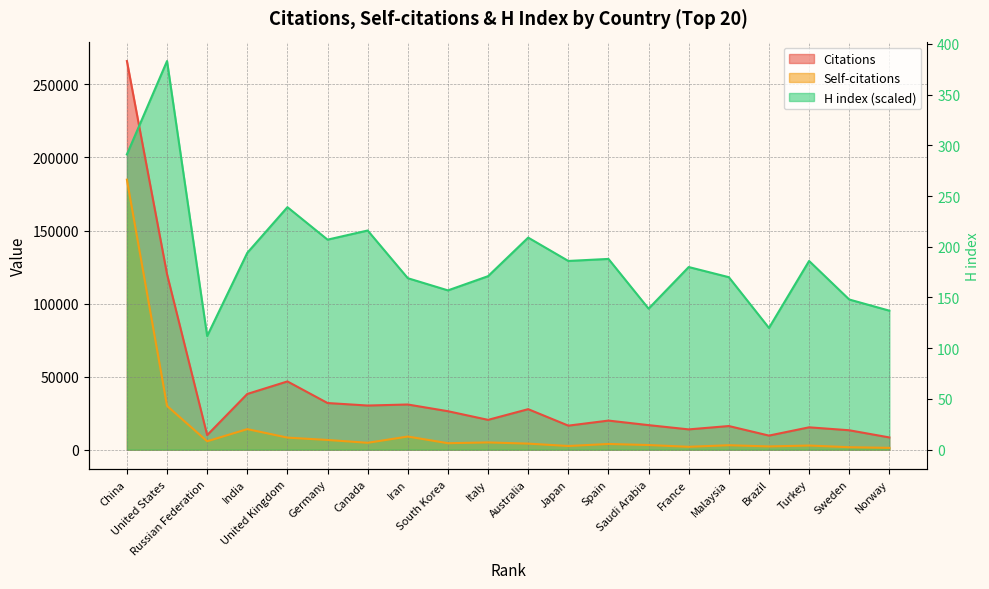

What is the difference between the second highest and second lowest values in the Citations series?

110487.0